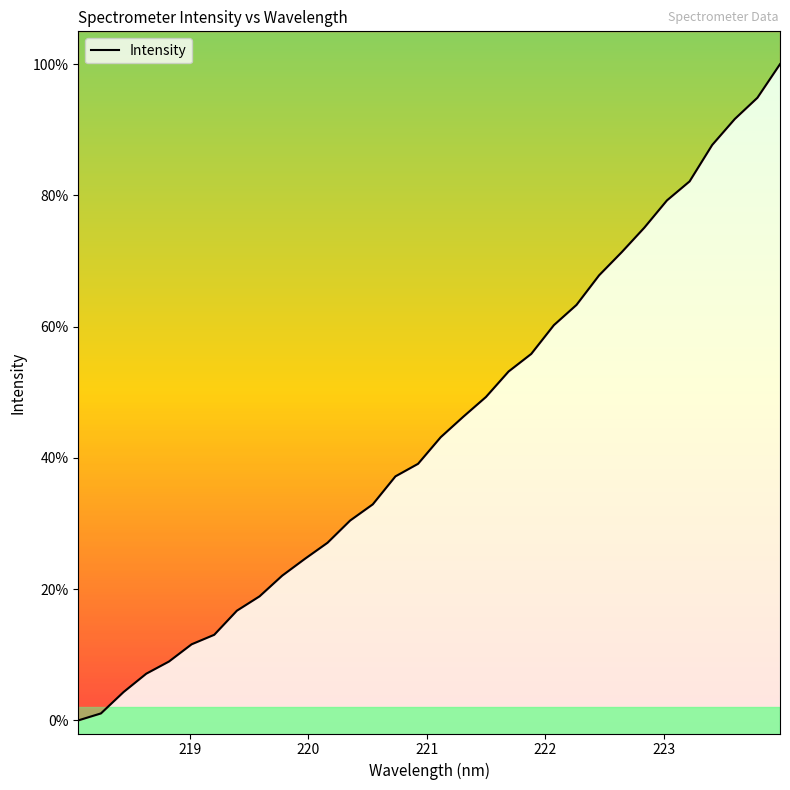

The chart shows a value of 64.5 at 15. True or false?

False